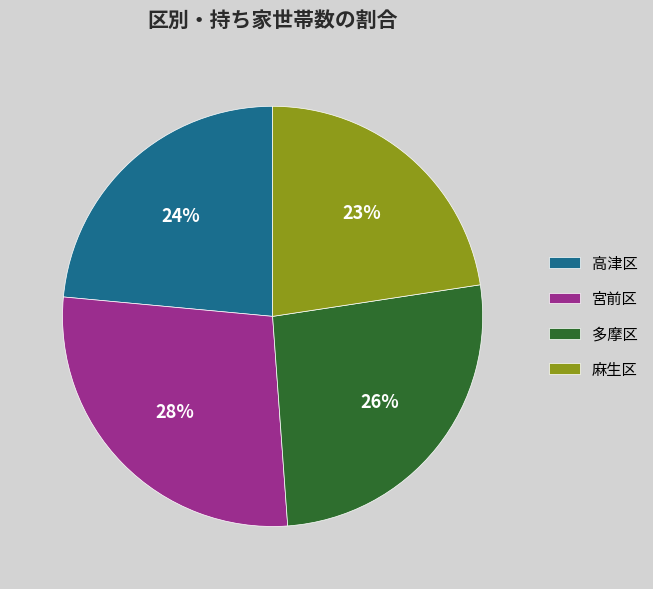

Do 高津区 and 麻生区 together represent more than half of the pie?

No